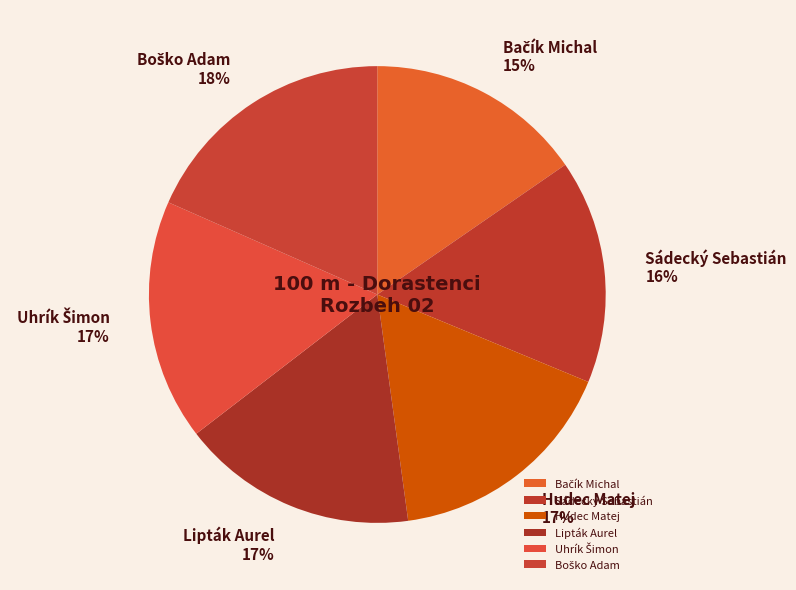

Combined, do Lipták Aurel and Hudec Matej account for over 50%?

No